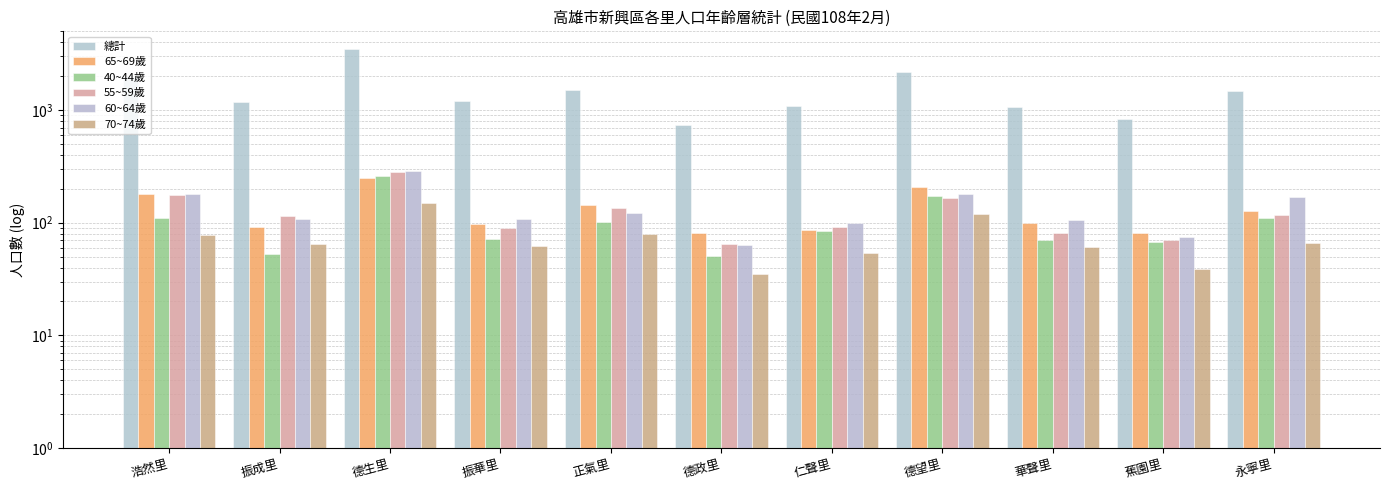

What is the spread (max minus min) of values at 德政里?

705